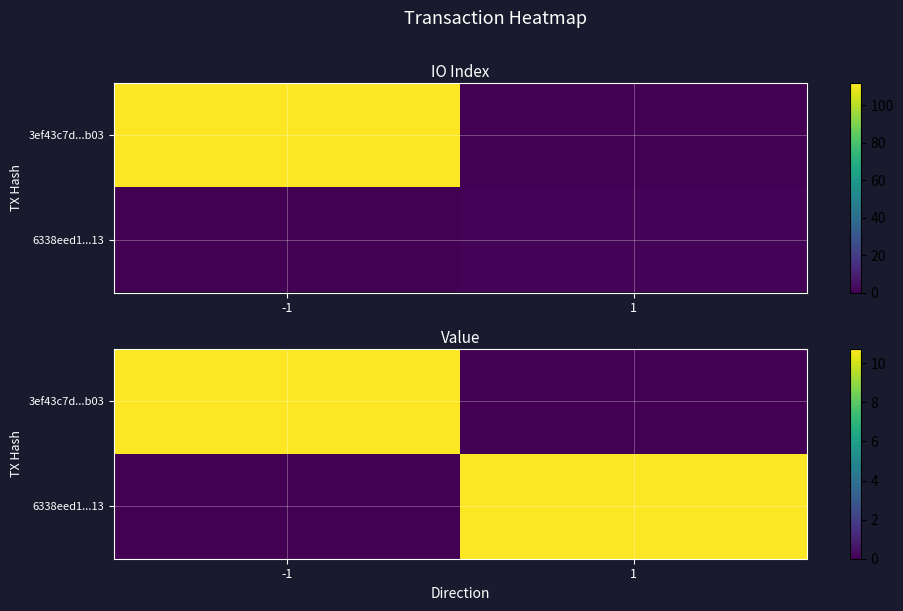

At which category is the sum across all series the highest?

-1